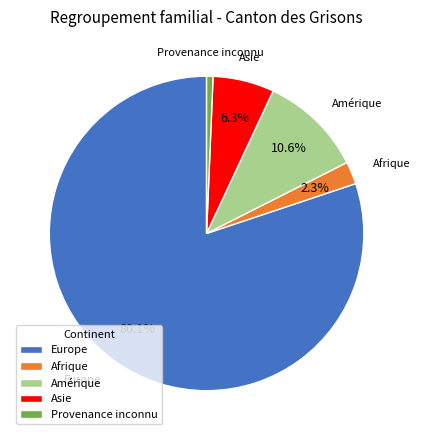

The Provenance inconnu slice represents 11% of the pie. True or false?

False